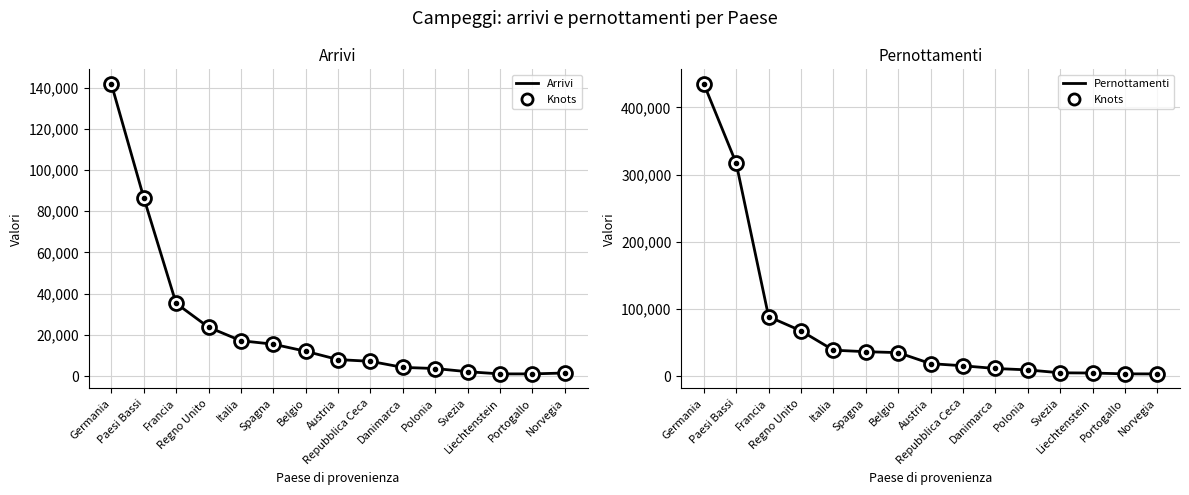

Rank the series at Francia from lowest to highest value.

Arrivi, Pernottamenti